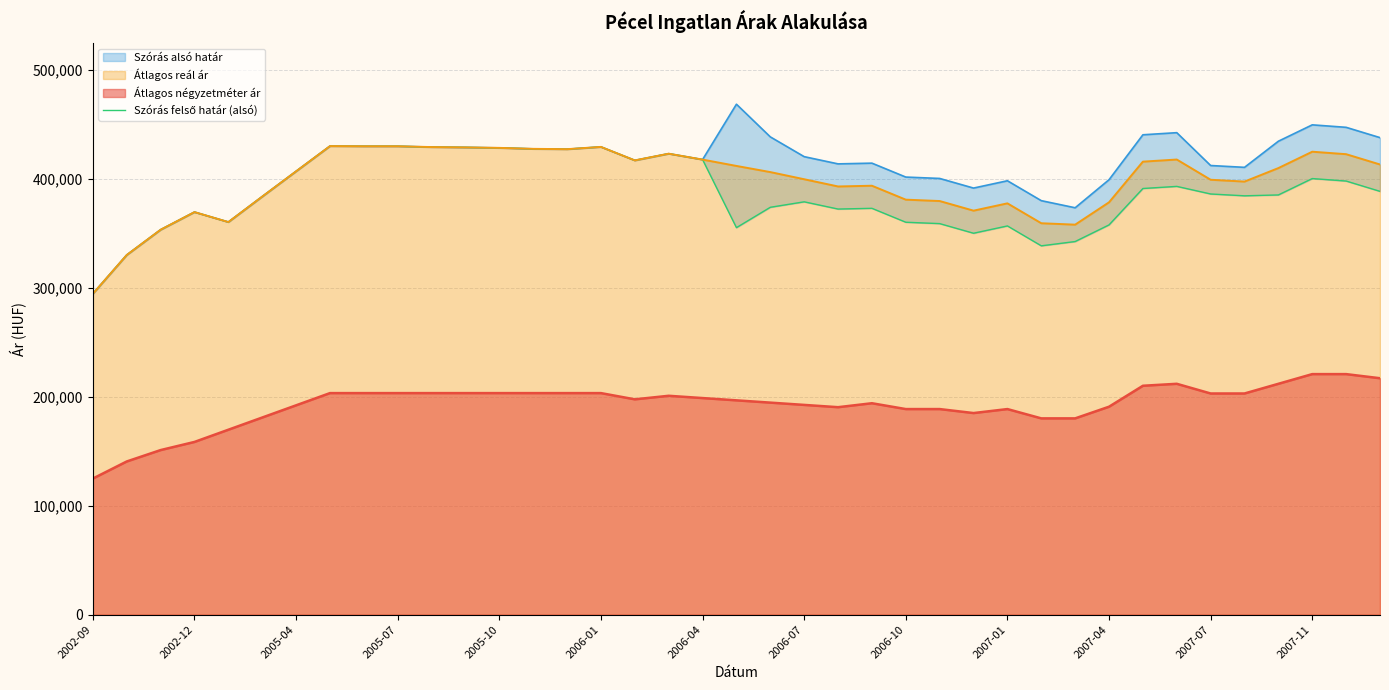

True or false: Átlagos négyzetméter ár and Átlagos reál ár intersect in this chart.

False